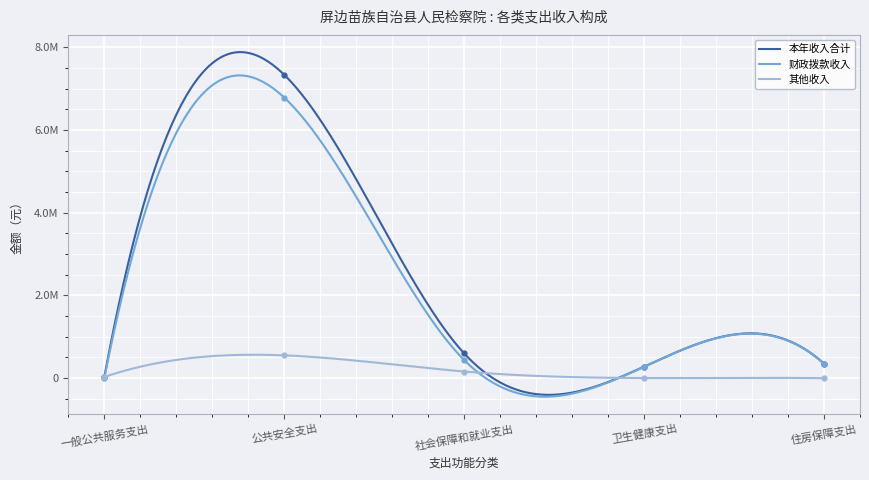

Reading left to right, what are all the values shown in this chart?

本年收入合计: 30000.0	7334209.7	599591.6	277657.2	351196.0
财政拨款收入: 0.0	6782838.6	438599.6	274857.2	351196.0
其他收入: 30000.0	551371.1	160992.0	2800.0	0.0